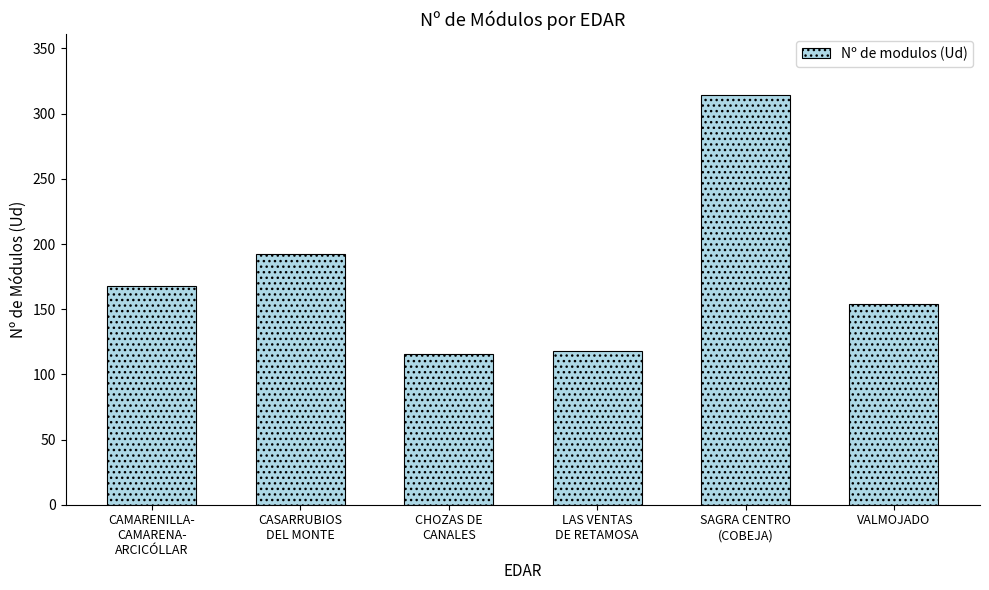

What is the difference between the values at CASARRUBIOS
DEL MONTE and VALMOJADO?

38